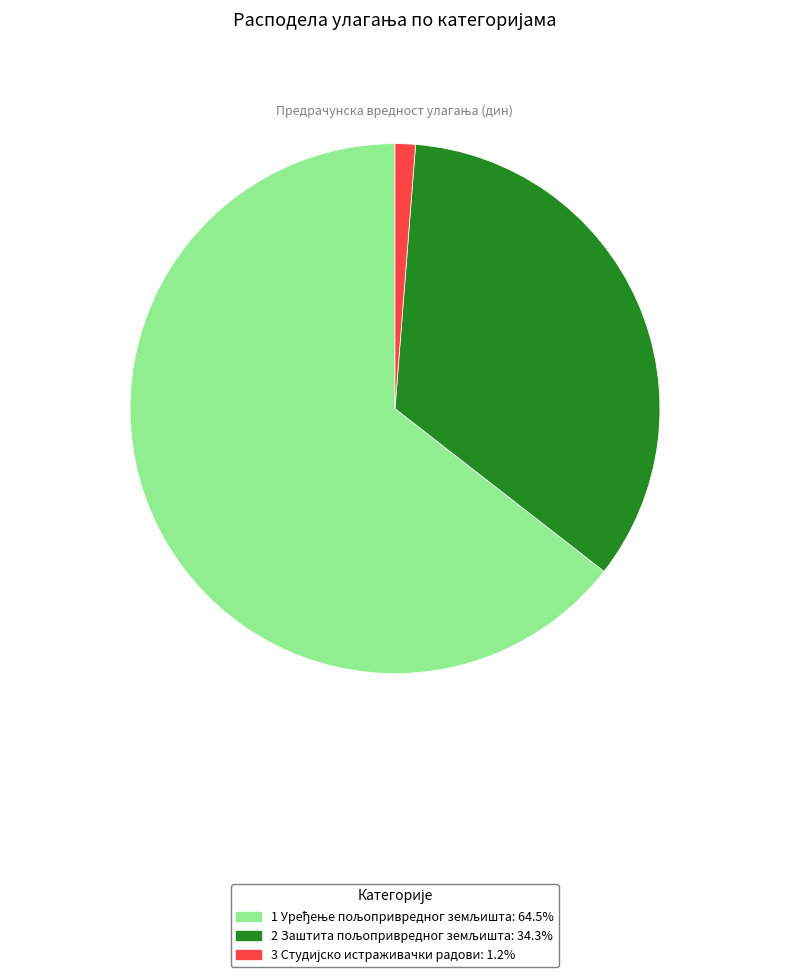

Is there a majority slice in this chart?

Yes